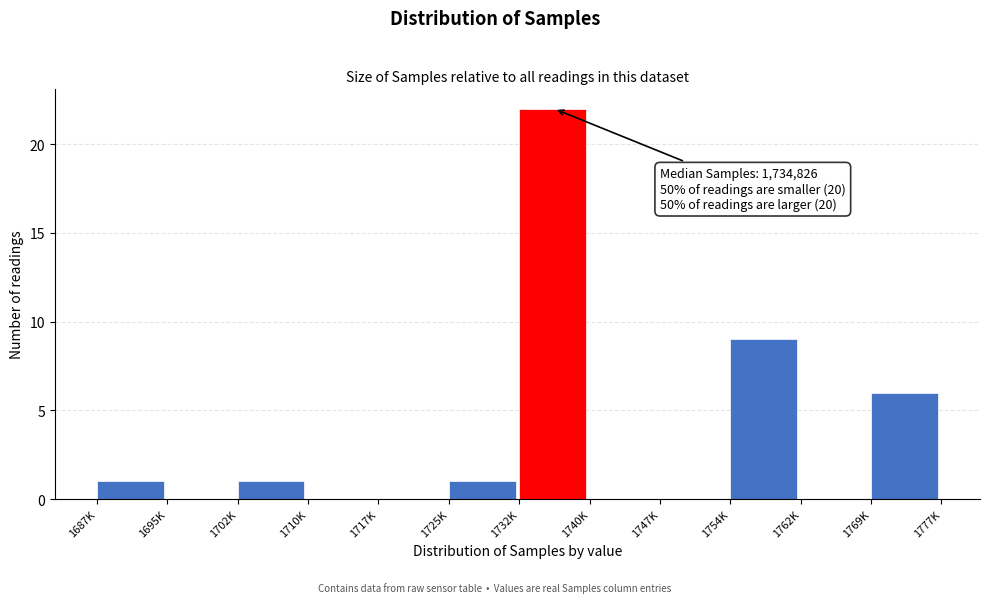

Reading left to right, list all the values displayed in this chart.

1687K=1	1695K=0	1702K=1	1710K=0	1717K=0	1725K=1	1732K=22	1740K=0	1747K=0	1754K=9	1762K=0	1769K=6